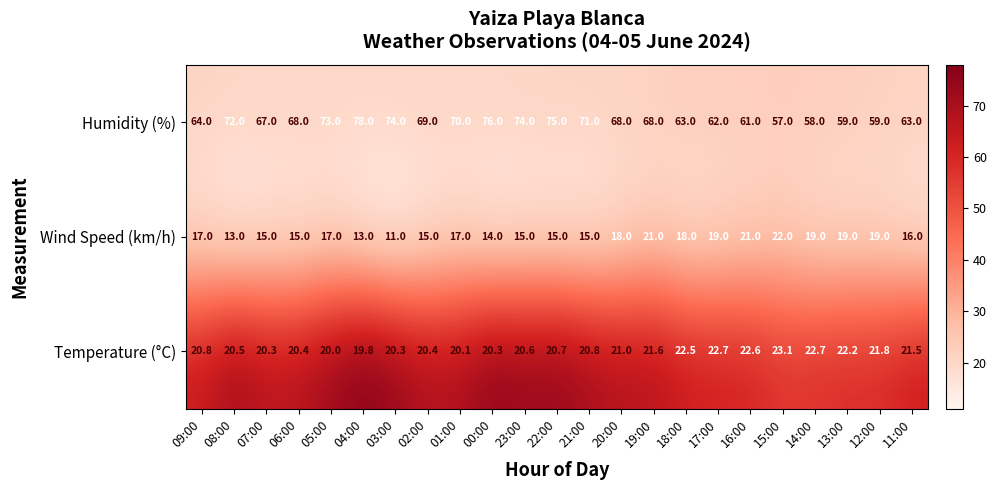

True or false: Wind Speed (km/h) has a value of 9.1 at 16:00.

False